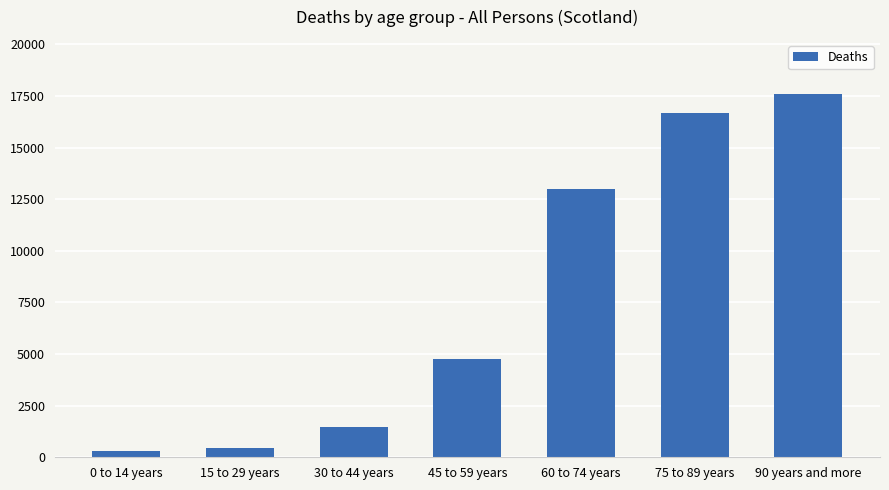

How many data points does each series have?

7